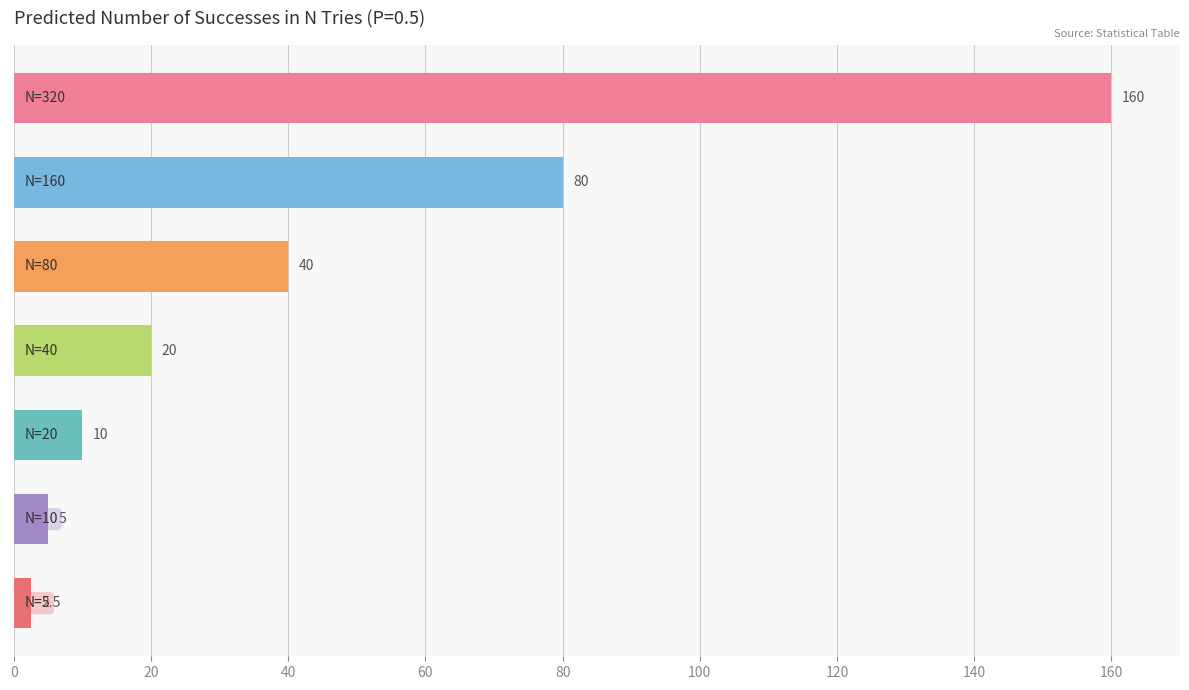

What is the maximum value shown in the chart?

160.0